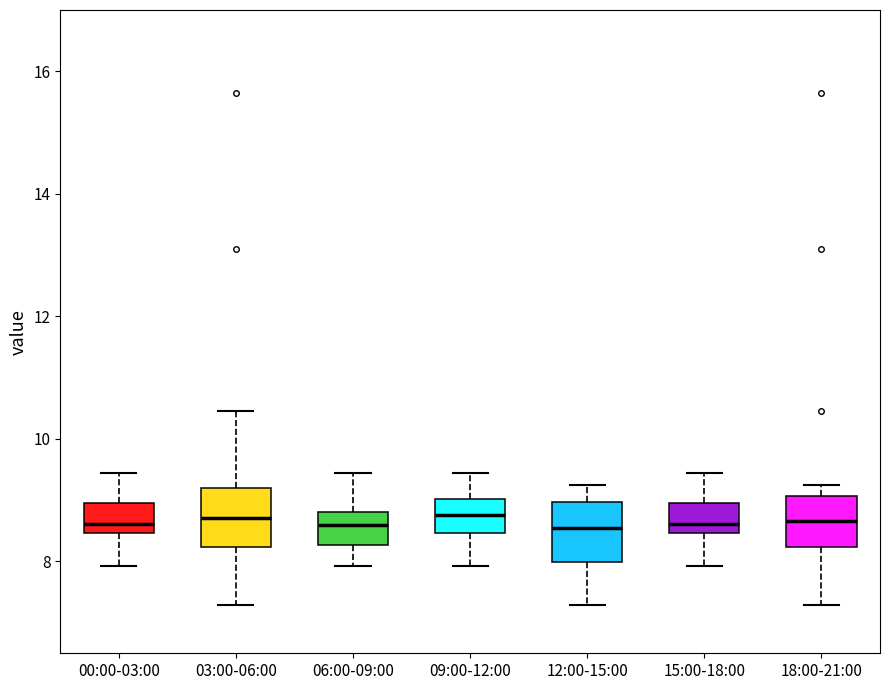

Reading left to right, read every box against the y-axis: the position of its median line, the range the box covers, and the ends of its whiskers. The values are not printed on the chart, so give them approximately, as read against the axis.

00:00-03:00: median 8.6, box 8.4 to 9.0, whiskers 8.0 to 9.4
03:00-06:00: median 8.8, box 8.2 to 9.2, whiskers 7.2 to 10.4
06:00-09:00: median 8.6, box 8.2 to 8.8, whiskers 8.0 to 9.4
09:00-12:00: median 8.8, box 8.4 to 9.0, whiskers 8.0 to 9.4
12:00-15:00: median 8.6, box 8.0 to 9.0, whiskers 7.2 to 9.2
15:00-18:00: median 8.6, box 8.4 to 9.0, whiskers 8.0 to 9.4
18:00-21:00: median 8.6, box 8.2 to 9.0, whiskers 7.2 to 9.2